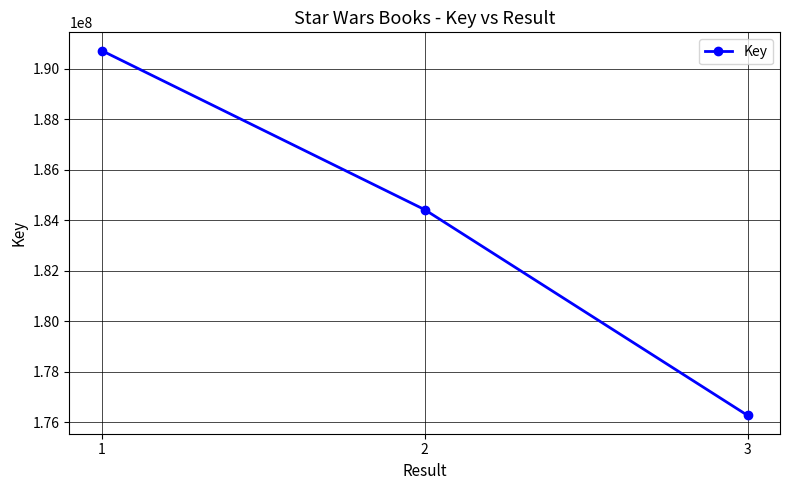

Count the number of categories in the chart.

3